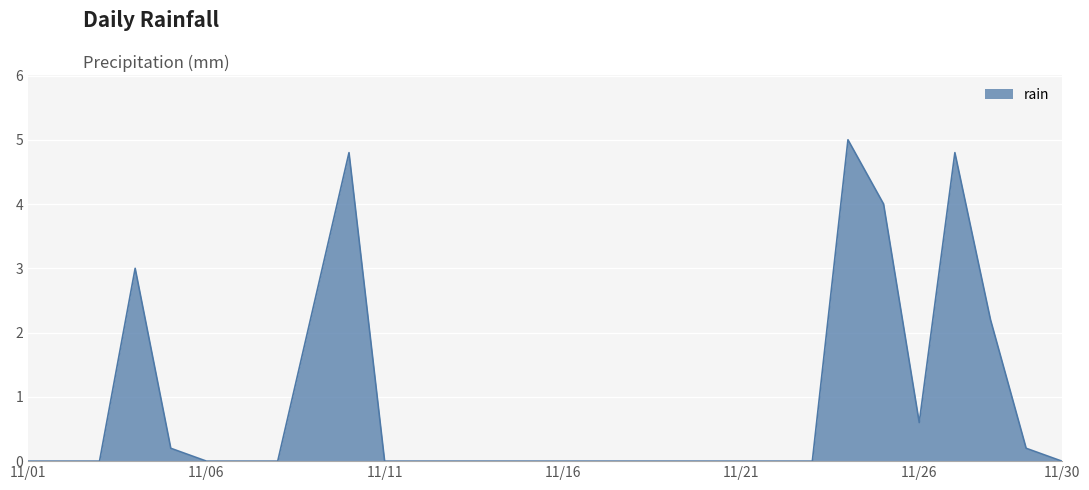

What is the difference between the maximum and minimum values?

5.0